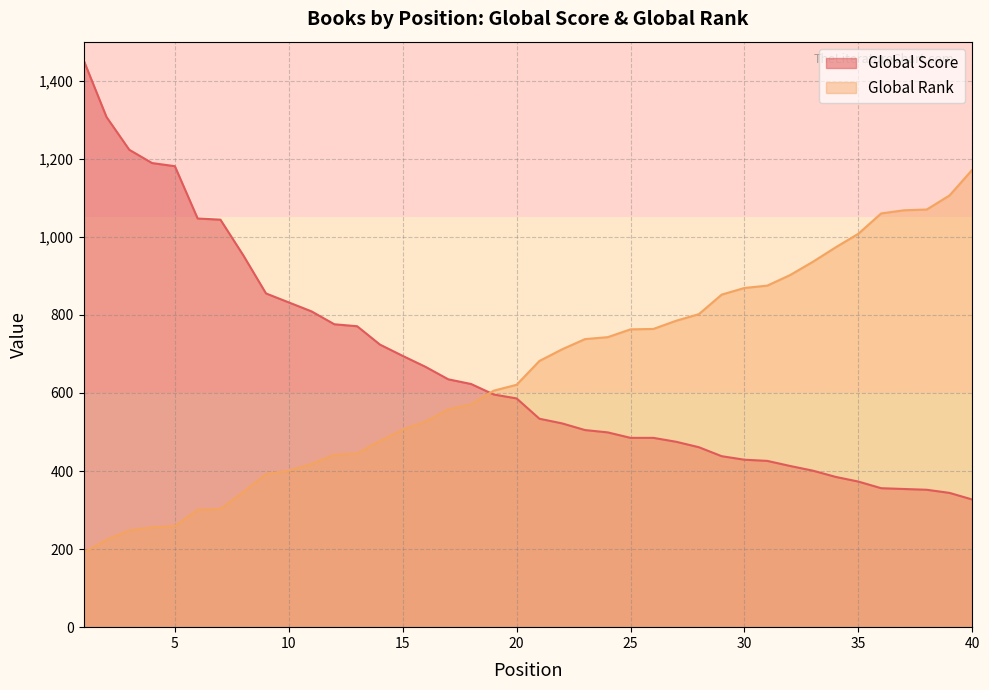

How many values in the Global Rank series exceed 682?

19